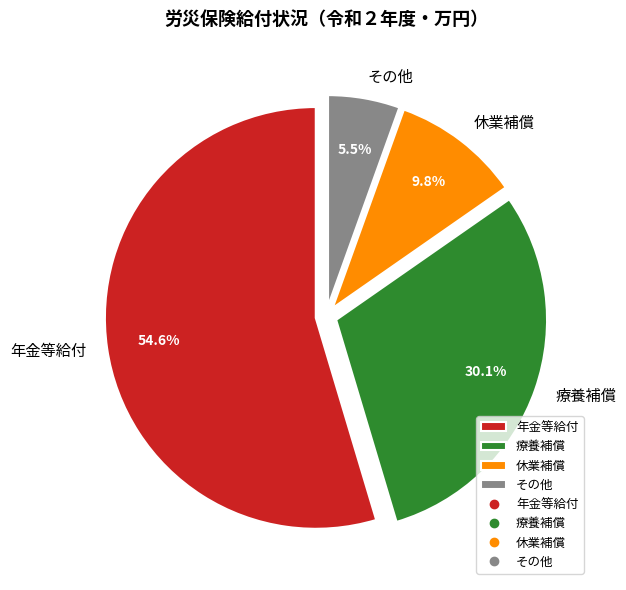

What is the ratio of the value at 年金等給付 to the value at 休業補償?

5.6